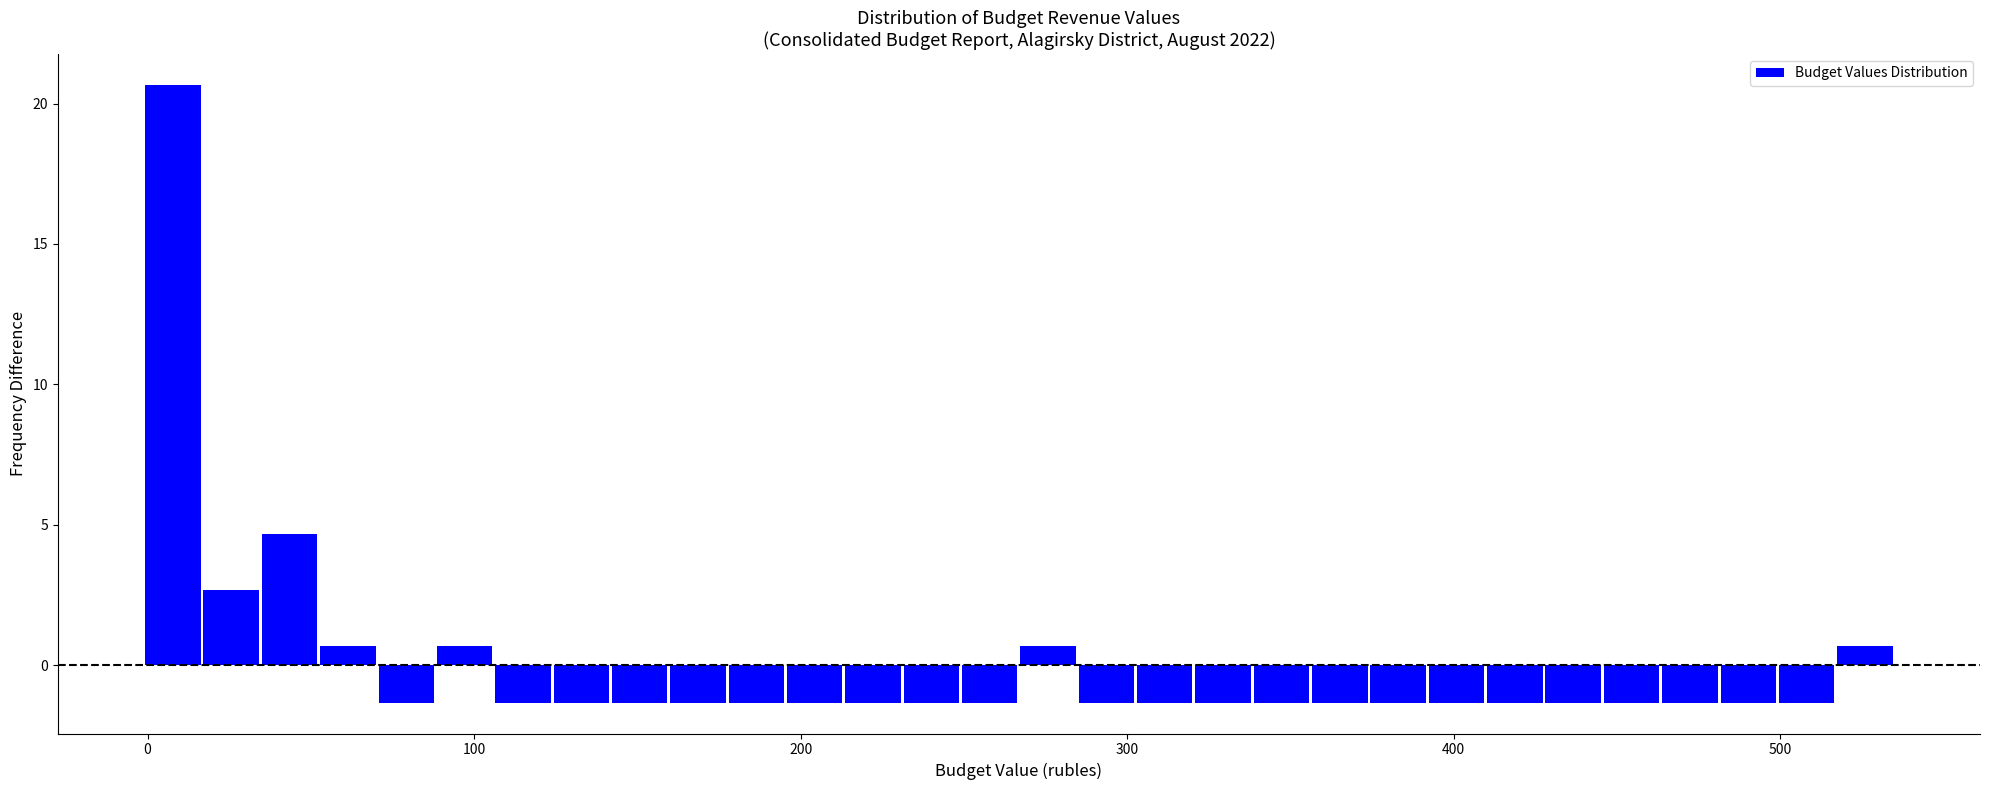

Around what value on the x-axis is the tallest bar? Give the approximate position of its centre, as read against the axis.

10